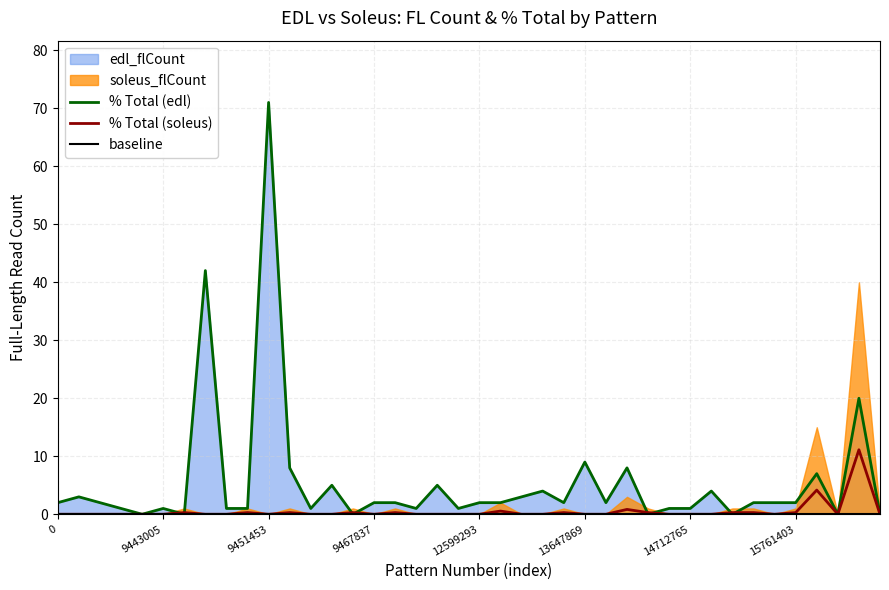

Which category has the highest value in the % Total (edl) series?

9451453